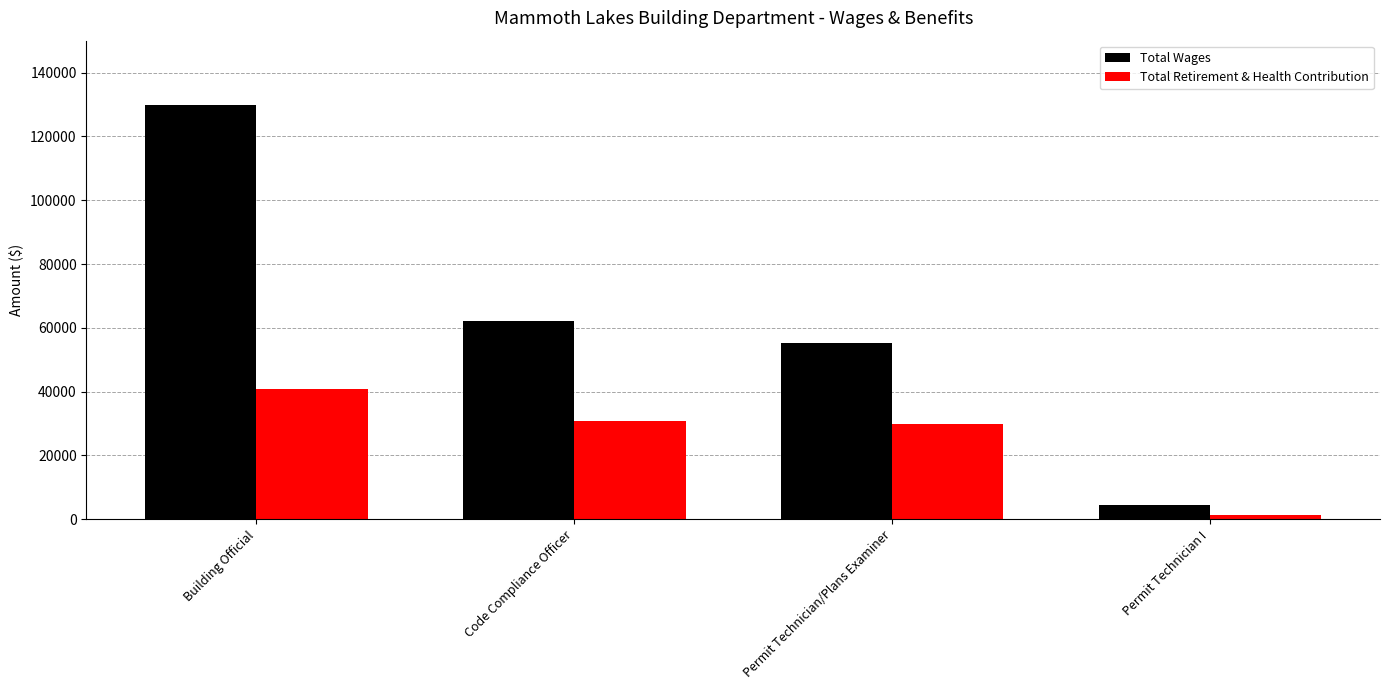

What is the label of the 1st bar from the left?

Building Official